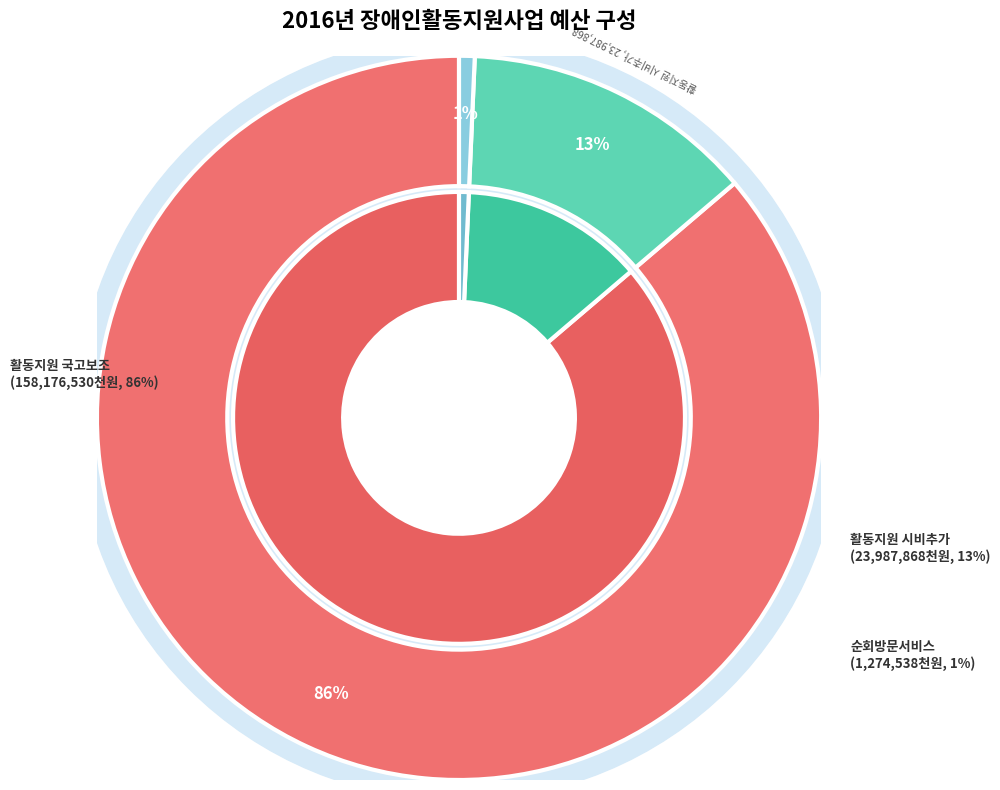

How many segments does this pie chart have?

3